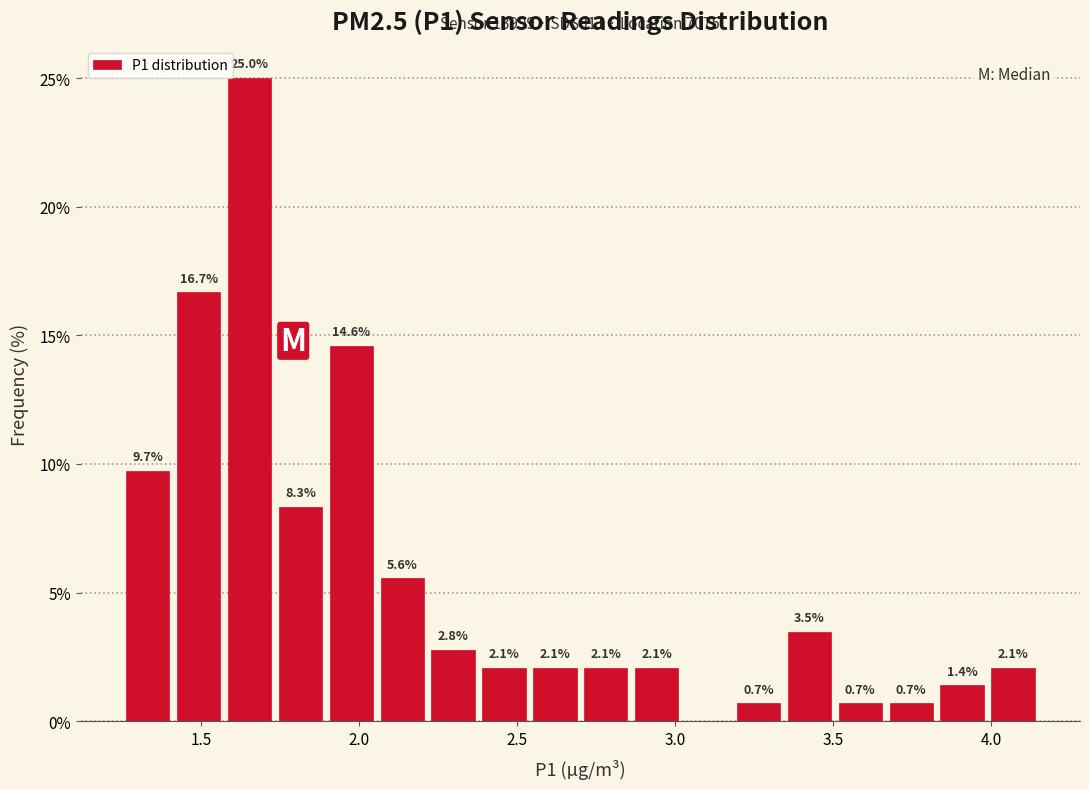

Around what value on the x-axis is the tallest bar? Give the approximate position of its centre, as read against the axis.

1.65